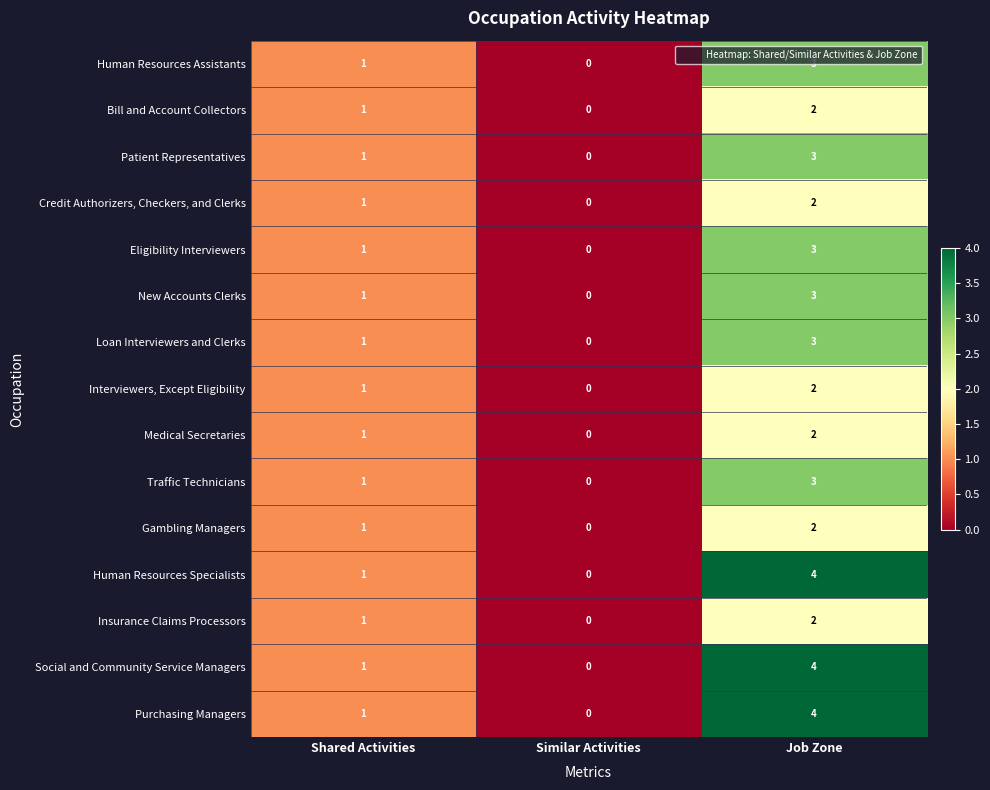

What is the total value across all series at Job Zone?

42